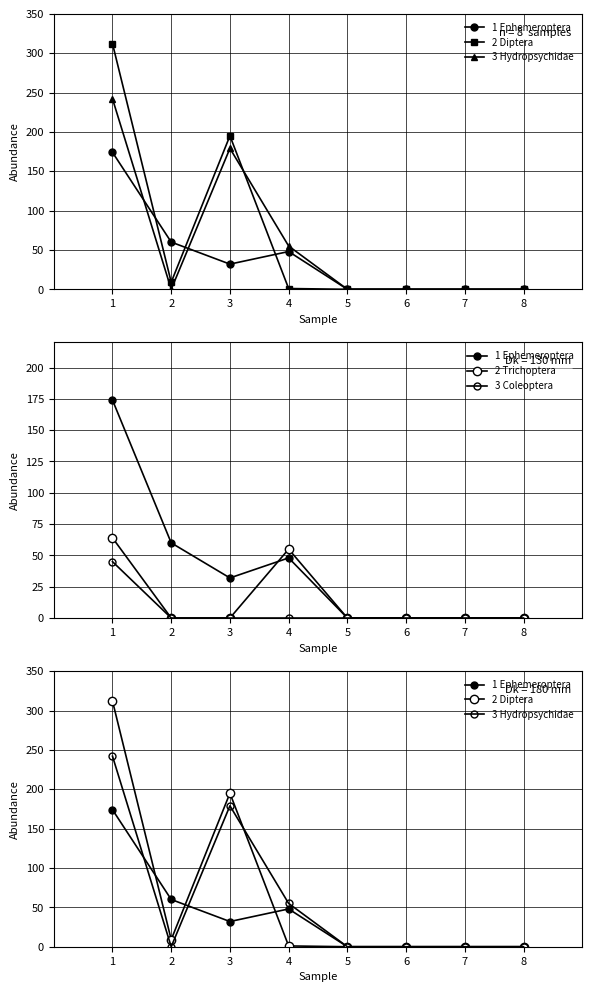

Reading left to right, extract all data points from this chart.

Ephemeroptera: 1=174	2=60	3=32	4=48	5=0	6=0	7=0	8=0
Diptera: 1=312	2=9	3=195	4=1	5=0	6=0	7=0	8=0
Hydropsychidae: 1=242	2=0	3=179	4=55	5=0	6=0	7=0	8=0
Trichoptera: 1=64	2=0	3=0	4=55	5=0	6=0	7=0	8=0
Coleoptera: 1=45	2=0	3=0	4=0	5=0	6=0	7=0	8=0